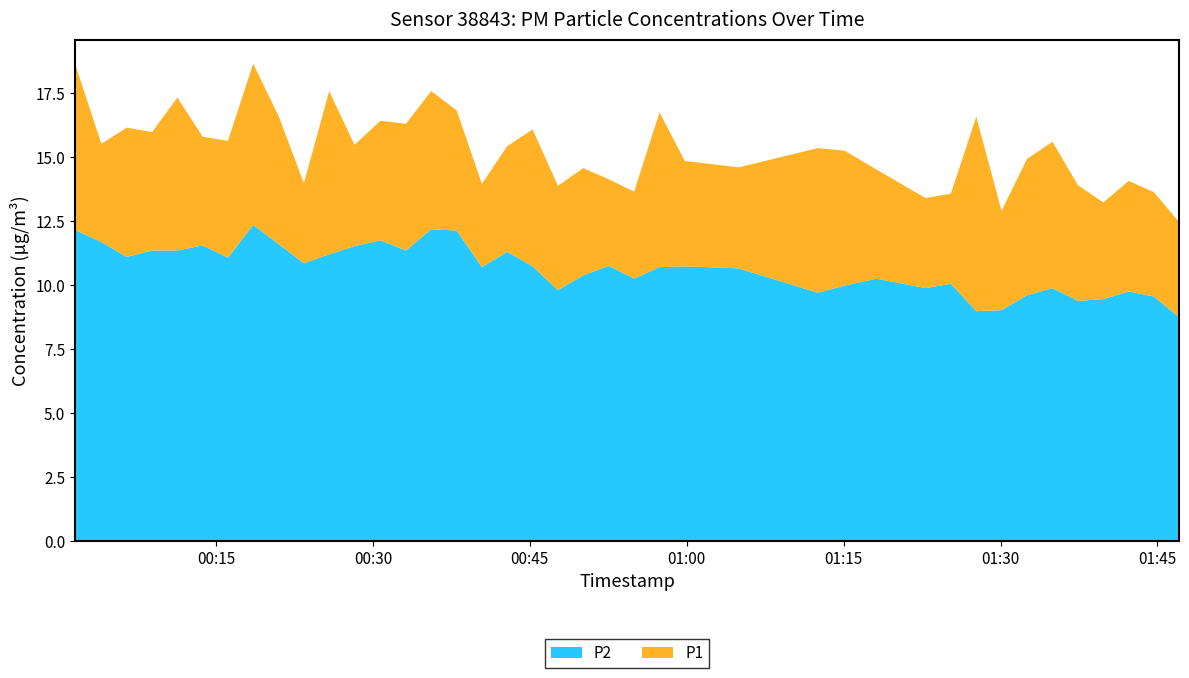

Reading left to right, list all the values displayed in this chart.

P1: 2023-05-13T00:01:31=18.6	2023-05-13T00:04:02=15.5	2023-05-13T00:06:27=16.1	2023-05-13T00:08:53=16.0	2023-05-13T00:11:18=17.3	2023-05-13T00:13:43=15.8	2023-05-13T00:16:08=15.6	2023-05-13T00:18:33=18.6	2023-05-13T00:20:59=16.6	2023-05-13T00:23:24=14.0	2023-05-13T00:25:49=17.6	2023-05-13T00:28:14=15.5	2023-05-13T00:30:43=16.4	2023-05-13T00:33:09=16.3	2023-05-13T00:35:34=17.6	2023-05-13T00:38:00=16.8	2023-05-13T00:40:25=13.9	2023-05-13T00:42:50=15.4	2023-05-13T00:45:16=16.1	2023-05-13T00:47:41=13.9	2023-05-13T00:50:07=14.6	2023-05-13T00:52:33=14.1	2023-05-13T00:54:58=13.7	2023-05-13T00:57:24=16.8	2023-05-13T00:59:49=14.8	2023-05-13T01:04:58=14.6	2023-05-13T01:12:32=15.3	2023-05-13T01:15:06=15.2	2023-05-13T01:18:07=14.5	2023-05-13T01:22:50=13.4	2023-05-13T01:25:15=13.6	2023-05-13T01:27:41=16.6	2023-05-13T01:30:06=12.9	2023-05-13T01:32:32=14.9	2023-05-13T01:34:58=15.6	2023-05-13T01:37:24=13.9	2023-05-13T01:39:50=13.2	2023-05-13T01:42:15=14.1	2023-05-13T01:44:40=13.6	2023-05-13T01:47:06=12.4
P2: 2023-05-13T00:01:31=12.2	2023-05-13T00:04:02=11.7	2023-05-13T00:06:27=11.1	2023-05-13T00:08:53=11.3	2023-05-13T00:11:18=11.3	2023-05-13T00:13:43=11.6	2023-05-13T00:16:08=11.1	2023-05-13T00:18:33=12.3	2023-05-13T00:20:59=11.6	2023-05-13T00:23:24=10.8	2023-05-13T00:25:49=11.2	2023-05-13T00:28:14=11.5	2023-05-13T00:30:43=11.8	2023-05-13T00:33:09=11.3	2023-05-13T00:35:34=12.2	2023-05-13T00:38:00=12.1	2023-05-13T00:40:25=10.7	2023-05-13T00:42:50=11.3	2023-05-13T00:45:16=10.7	2023-05-13T00:47:41=9.8	2023-05-13T00:50:07=10.4	2023-05-13T00:52:33=10.8	2023-05-13T00:54:58=10.2	2023-05-13T00:57:24=10.7	2023-05-13T00:59:49=10.7	2023-05-13T01:04:58=10.7	2023-05-13T01:12:32=9.7	2023-05-13T01:15:06=10.0	2023-05-13T01:18:07=10.2	2023-05-13T01:22:50=9.9	2023-05-13T01:25:15=10.1	2023-05-13T01:27:41=9.0	2023-05-13T01:30:06=9.0	2023-05-13T01:32:32=9.6	2023-05-13T01:34:58=9.9	2023-05-13T01:37:24=9.4	2023-05-13T01:39:50=9.4	2023-05-13T01:42:15=9.8	2023-05-13T01:44:40=9.6	2023-05-13T01:47:06=8.7